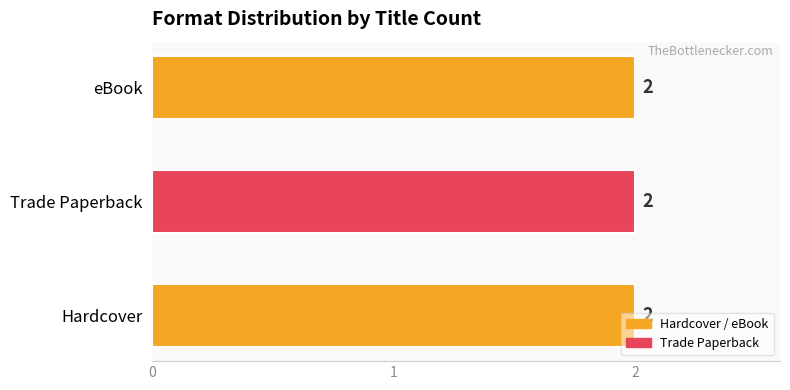

Rank the series by their maximum value, from highest to lowest.

Hardcover, Trade Paperback, eBook